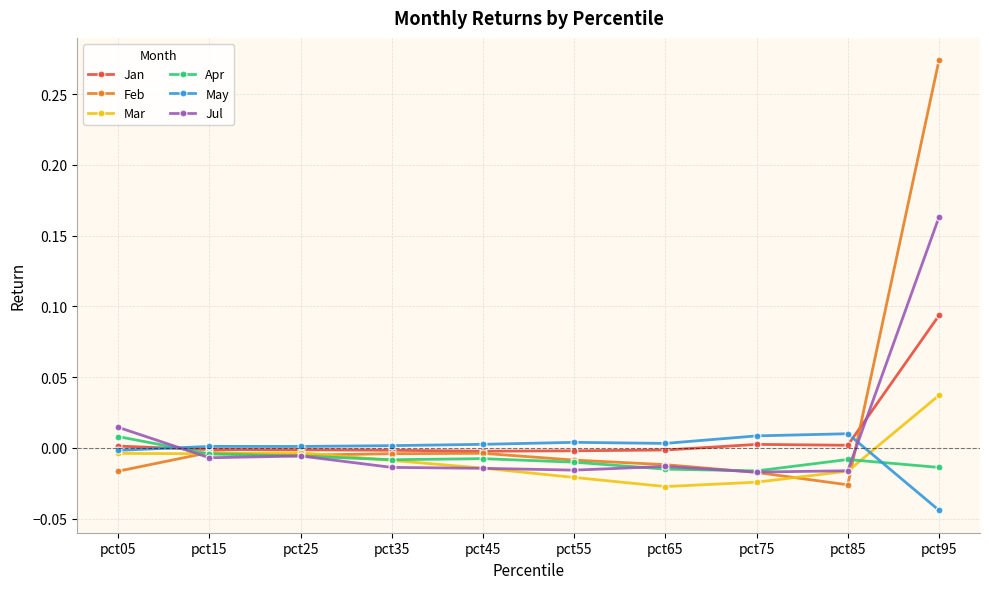

Between which two adjacent categories do May and Feb first intersect?

pct85 and pct95